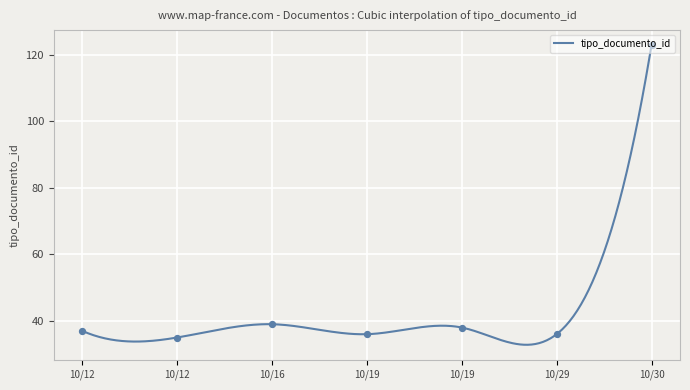

What is the change in value from 2012-10-19 09:02 to 2012-10-30 16:14?

+87